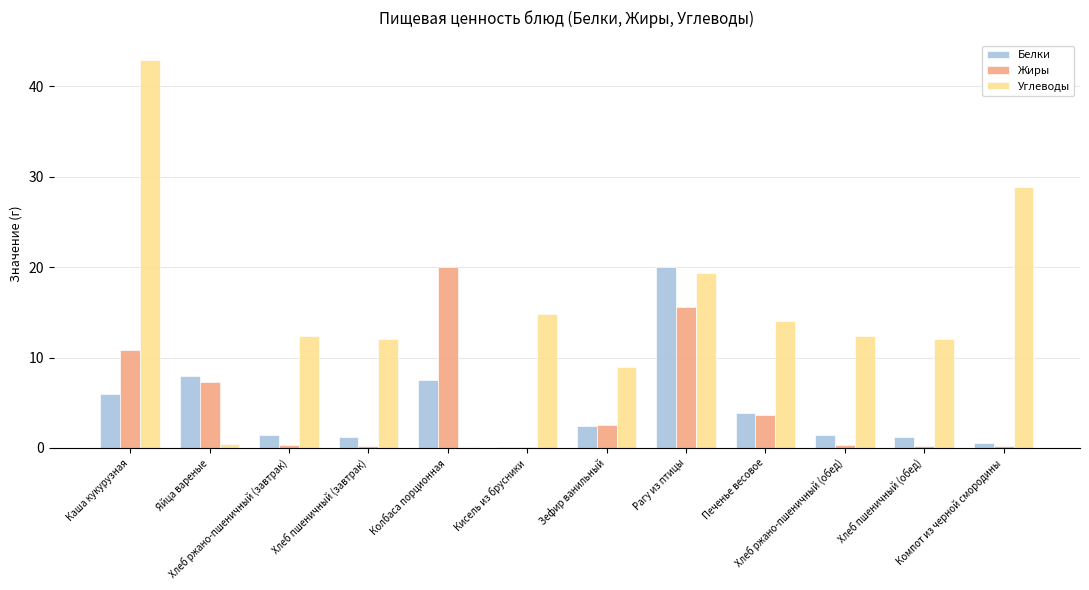

Are the bars horizontal?

No